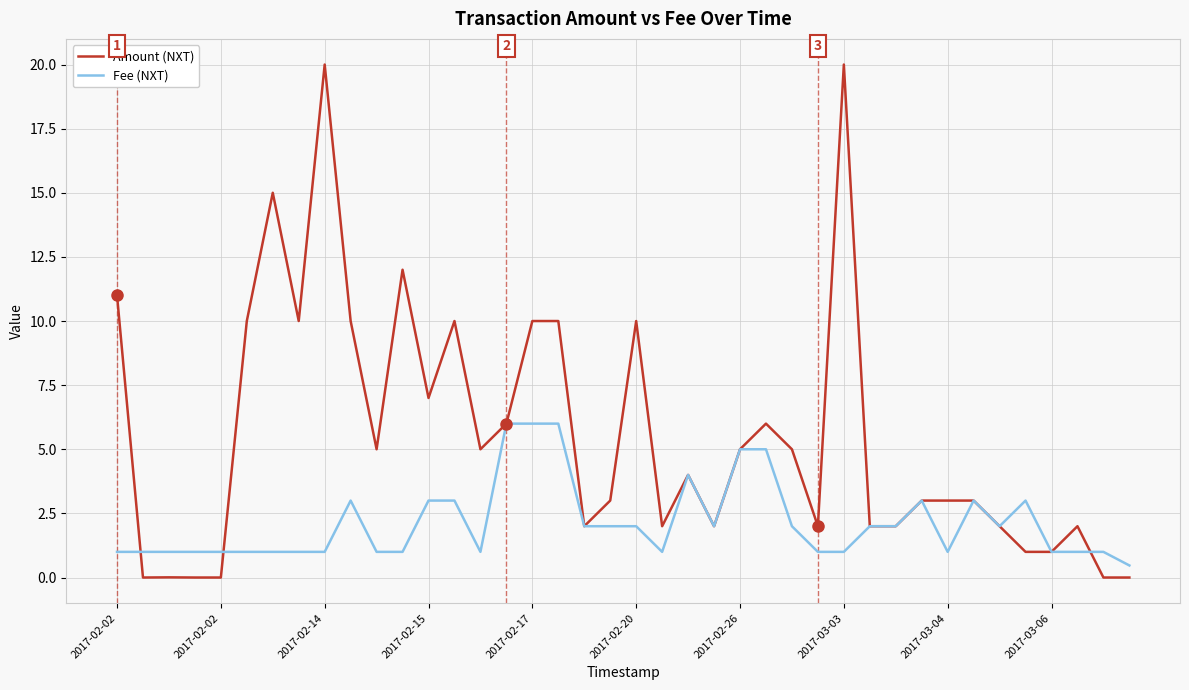

Does the chart have visible grid lines?

Yes